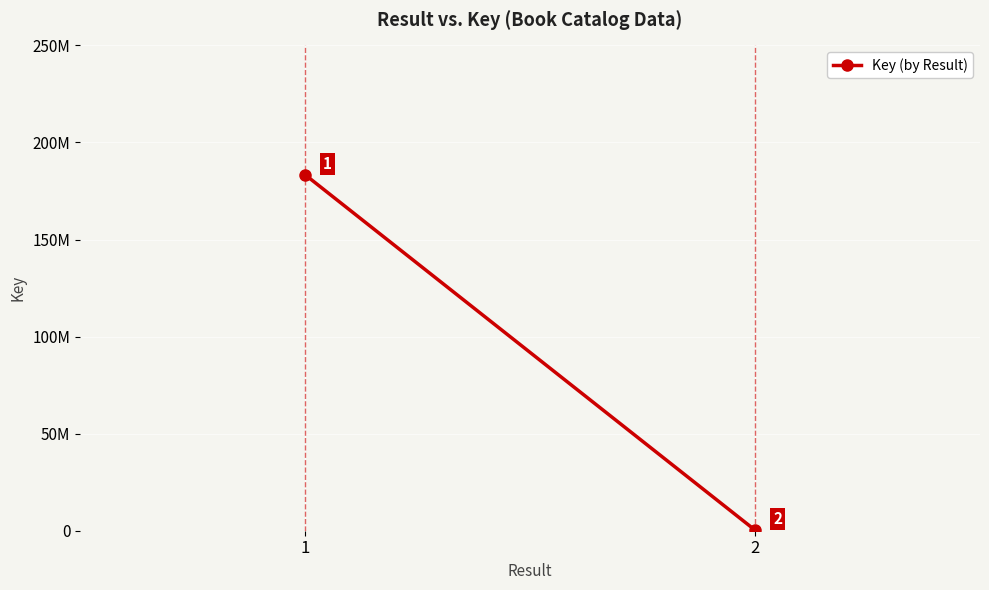

Which has a higher value, 2 or 1?

1